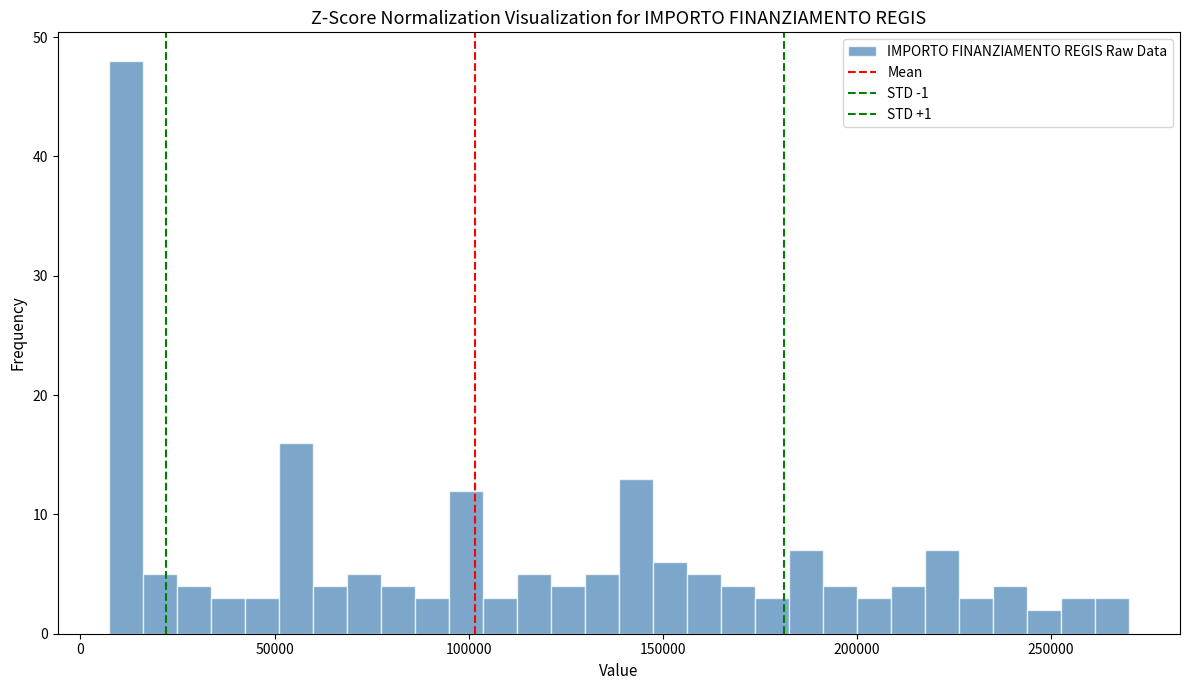

Read against the x-axis, roughly where is the centre of the tallest bar?

10000